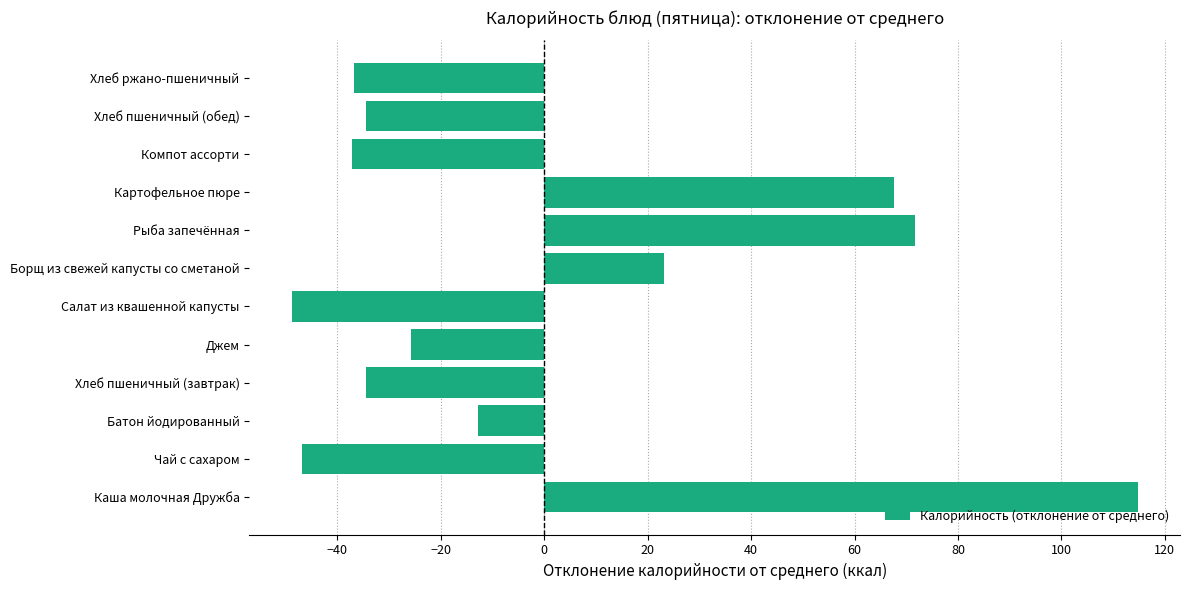

What is the approximate value at Картофельное пюре?

67.7